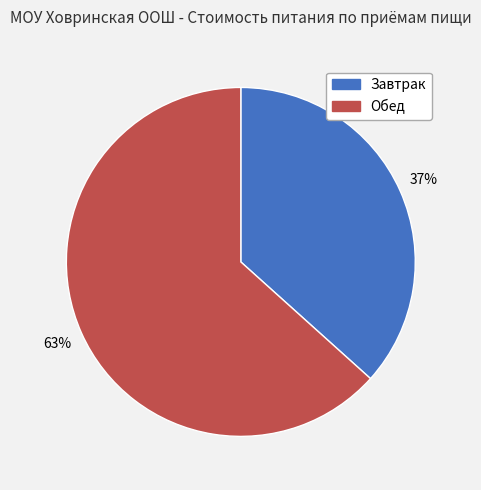

Which slice is the smallest?

Завтрак